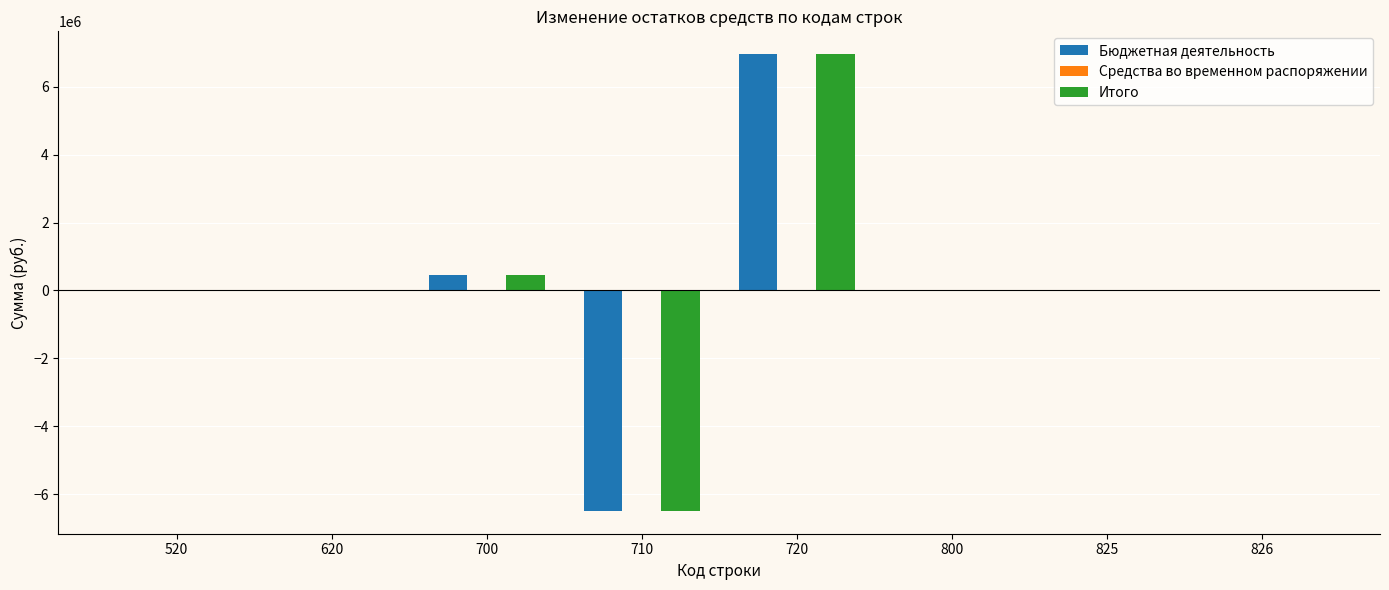

What is the average value of the Итого series?

116705.2